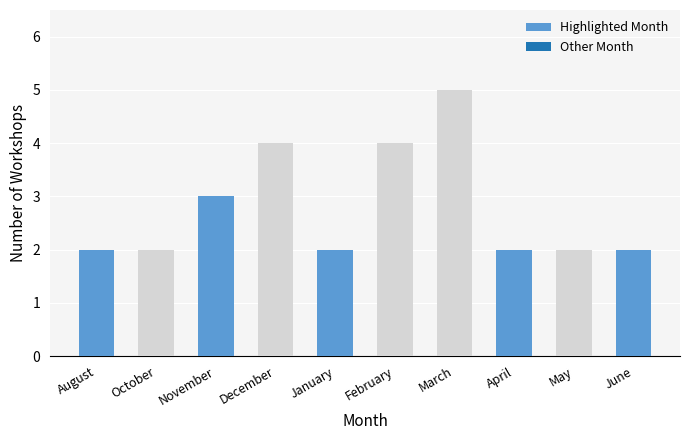

How many series are shown in this chart?

1